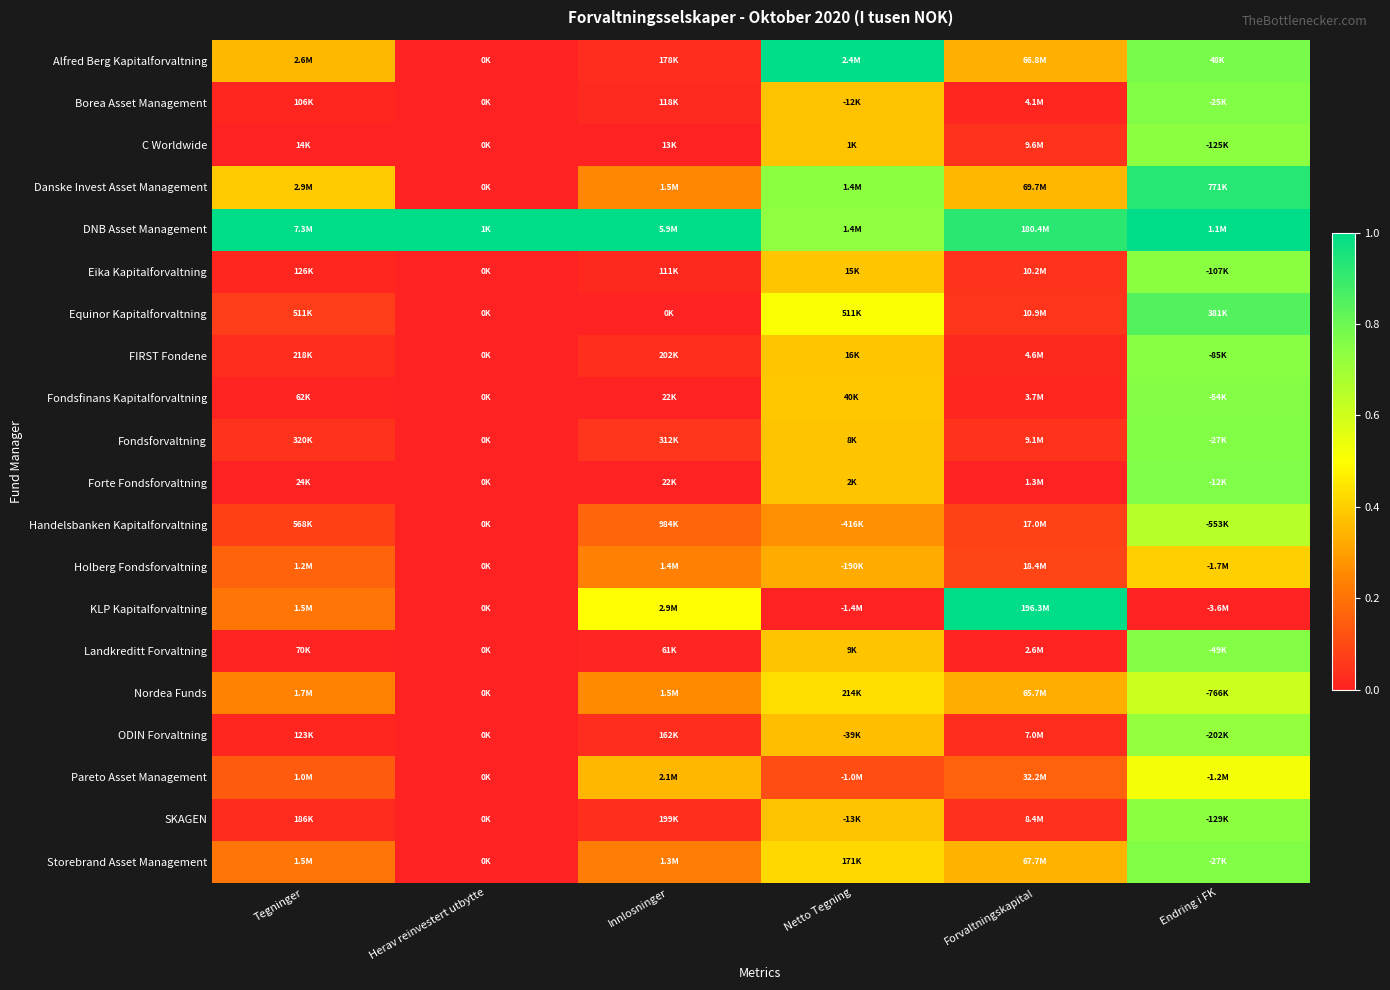

At how many categories does at least one series exceed 0?

6